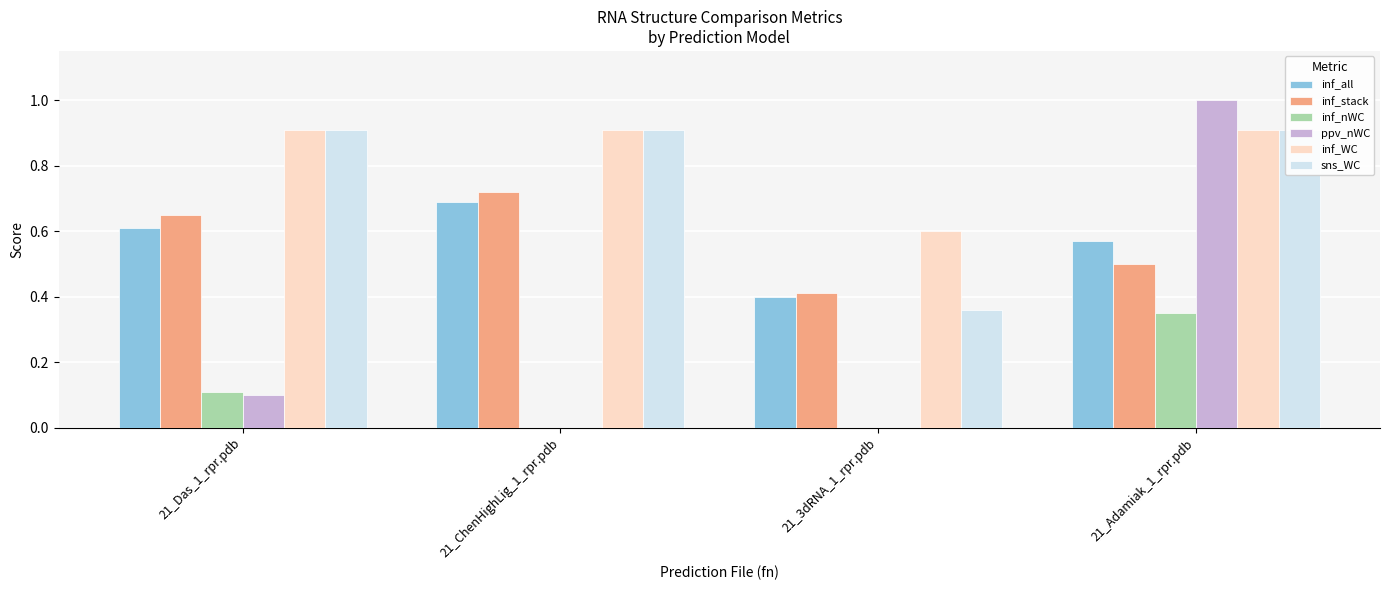

At which category does the chart reach its peak across all series?

21_Adamiak_1_rpr.pdb